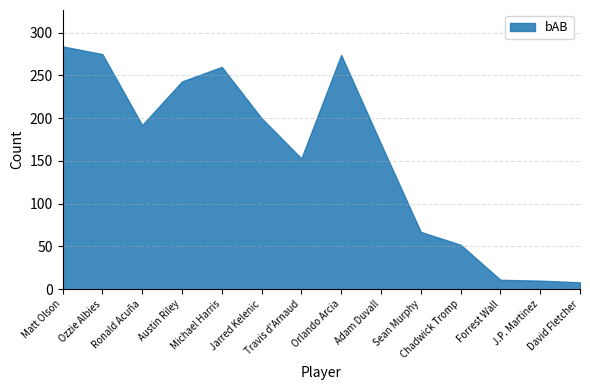

What is the change in value from Adam Duvall to David Fletcher?

-162